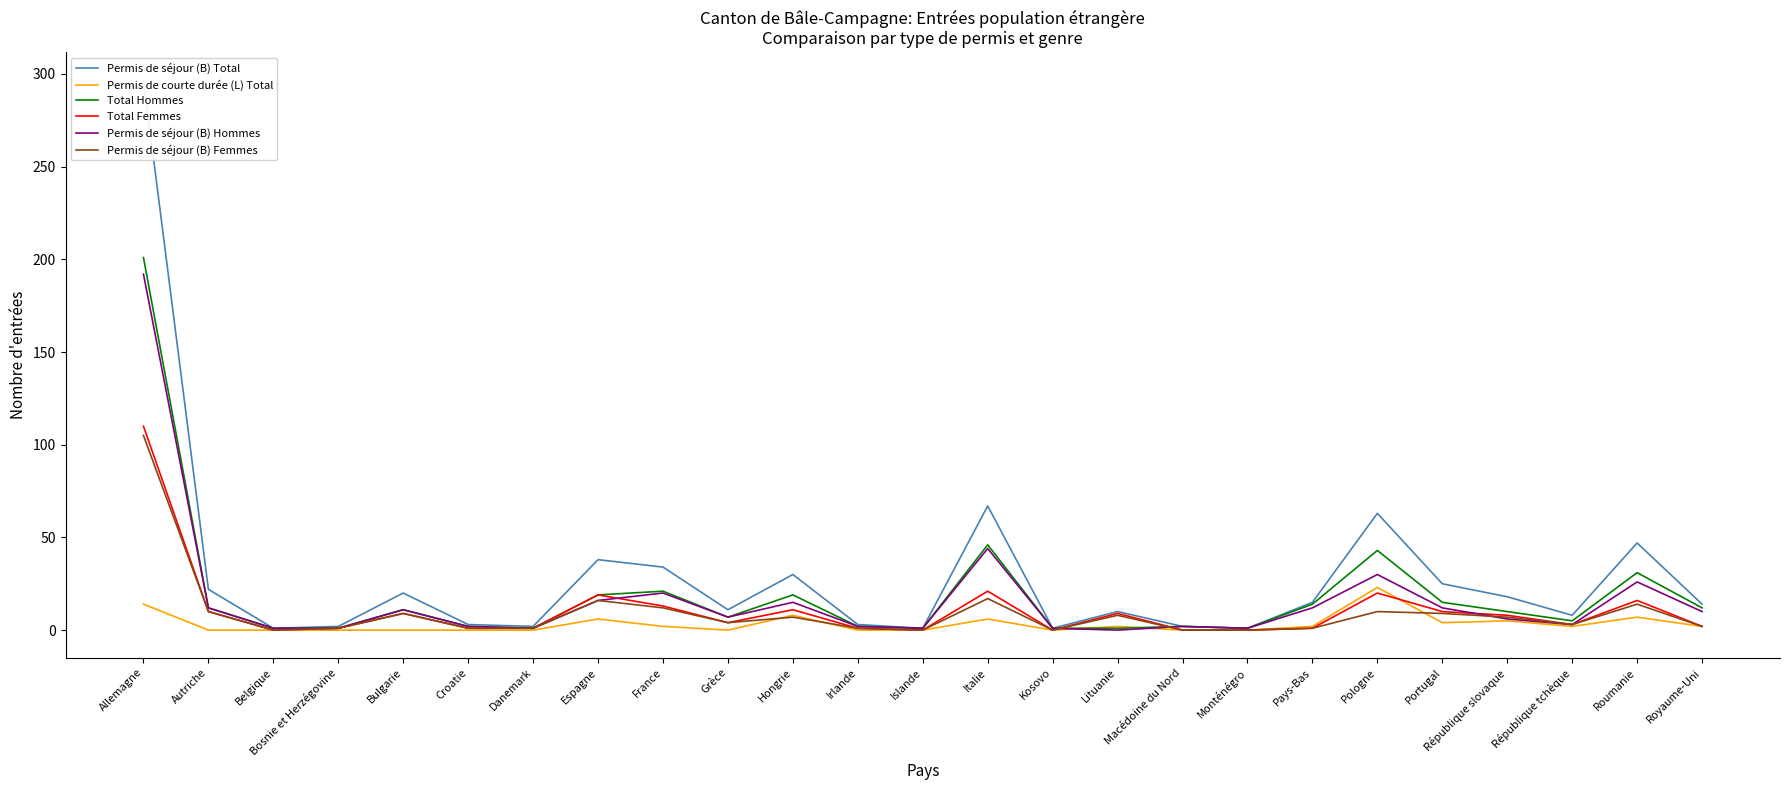

At how many categories does at least one series exceed 80?

1